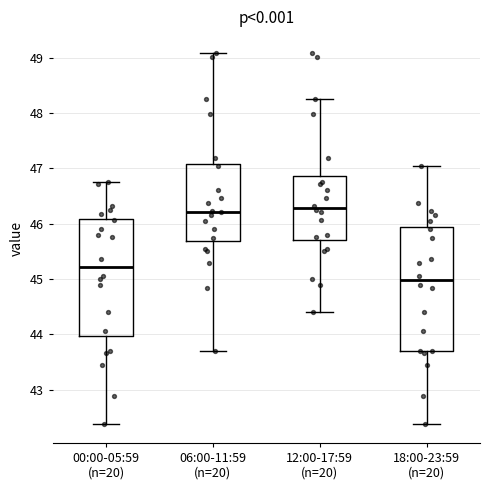

Which box's median line is the lowest?

18:00-23:59 (n=20)